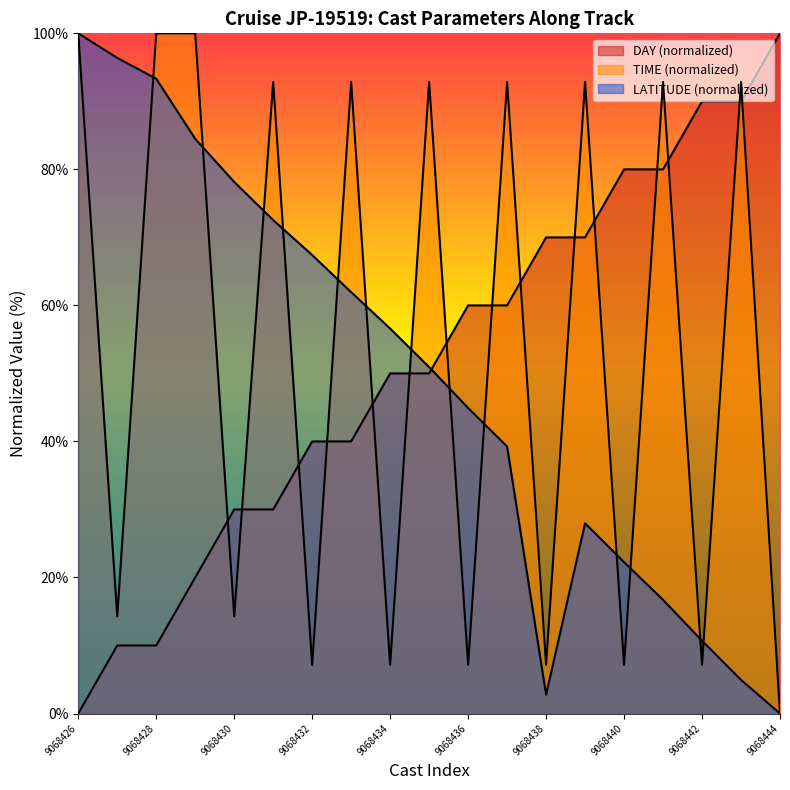

Which category has the lowest value in the TIME series?

9068444